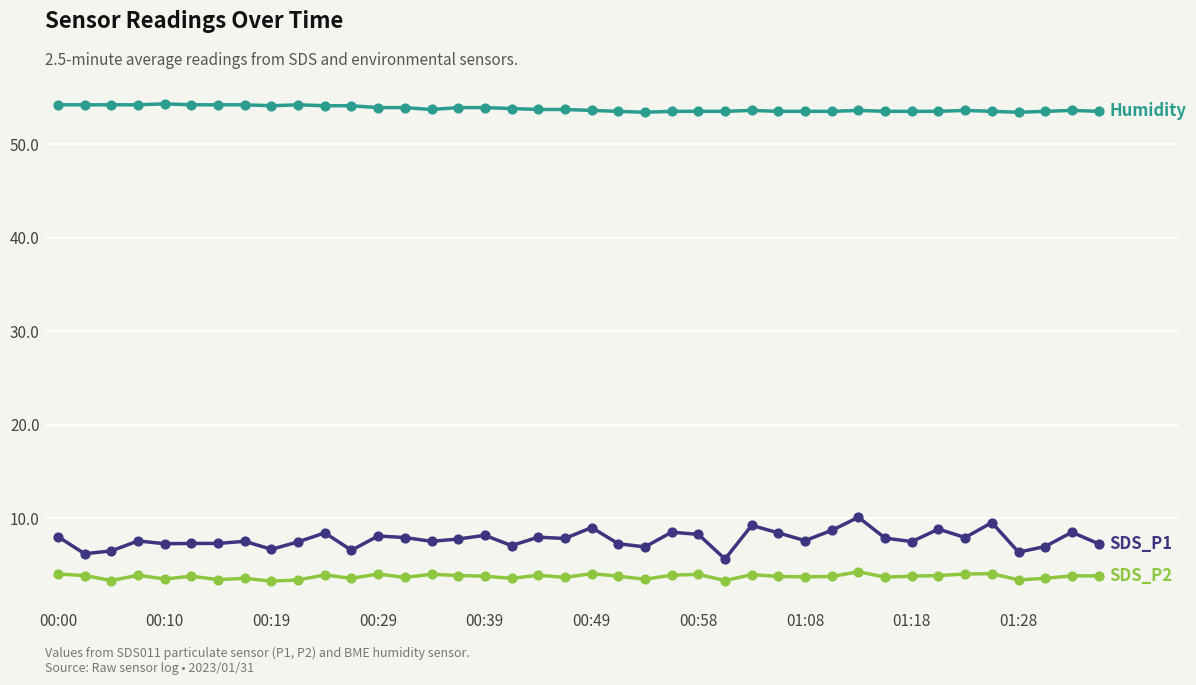

What is the smallest value displayed?

3.3